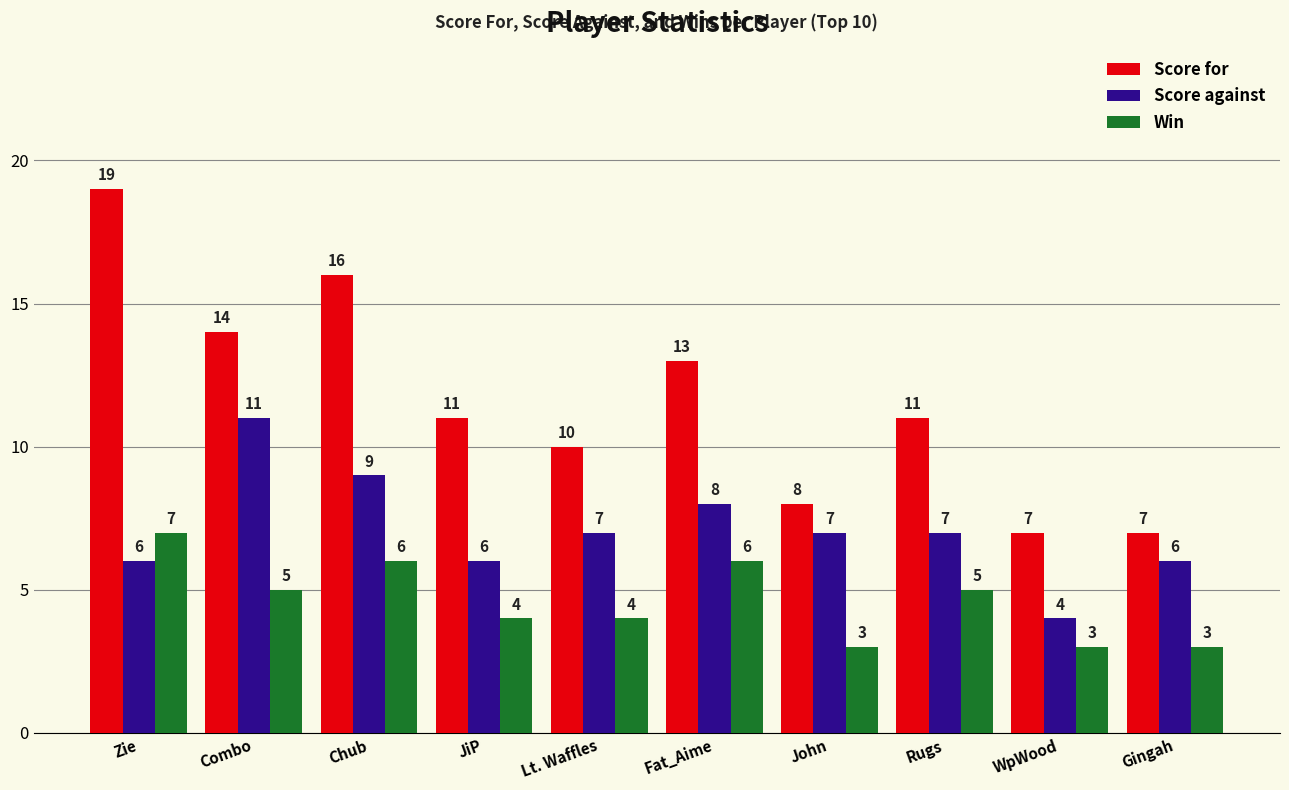

The Score against series shows 6 at JiP. True or false?

True